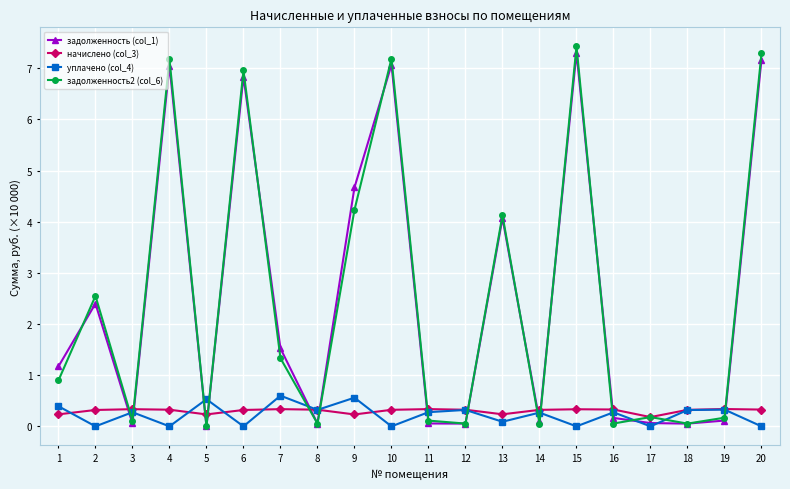

What is the value of the задолженность2 (col_6) point at the 7th from the left?

1.3